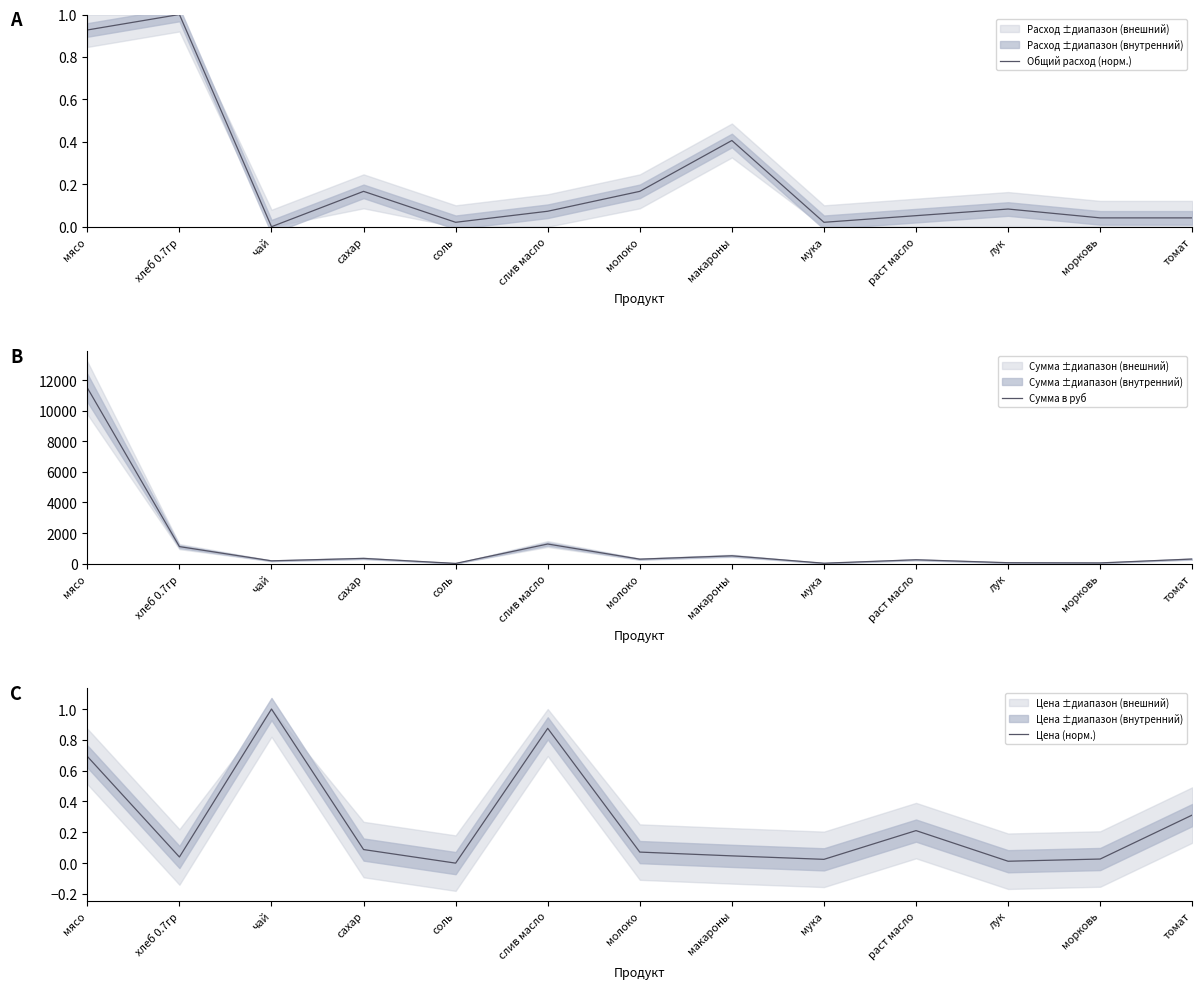

What is the value of the Цена (норм.) point at the 7th from the left?

0.1